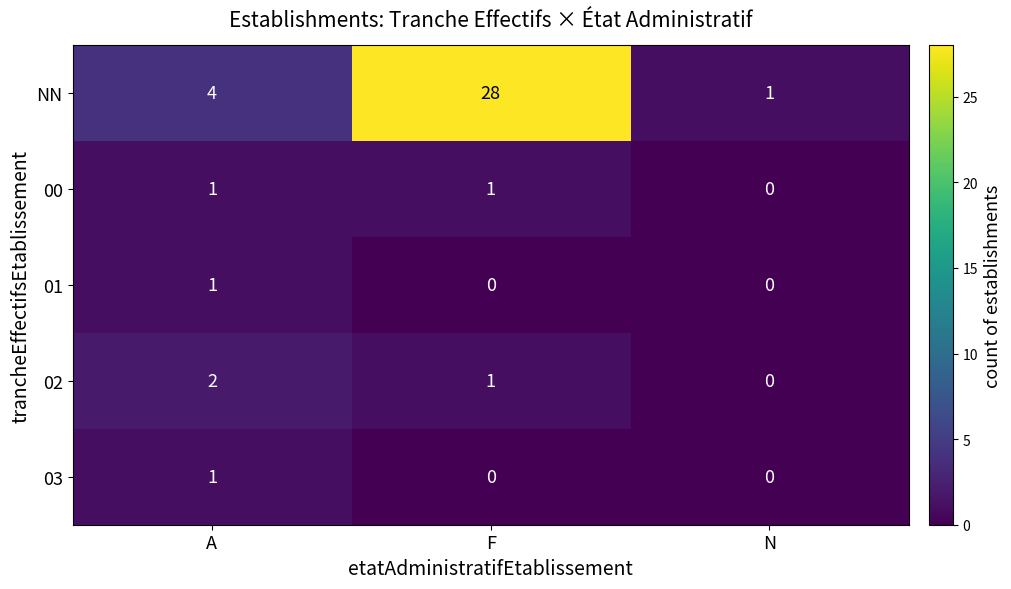

Which series has the largest range (max minus min)?

NN